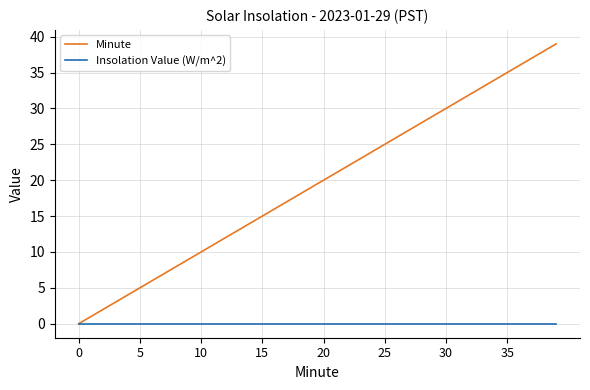

Which series has the widest spread of values?

Minute